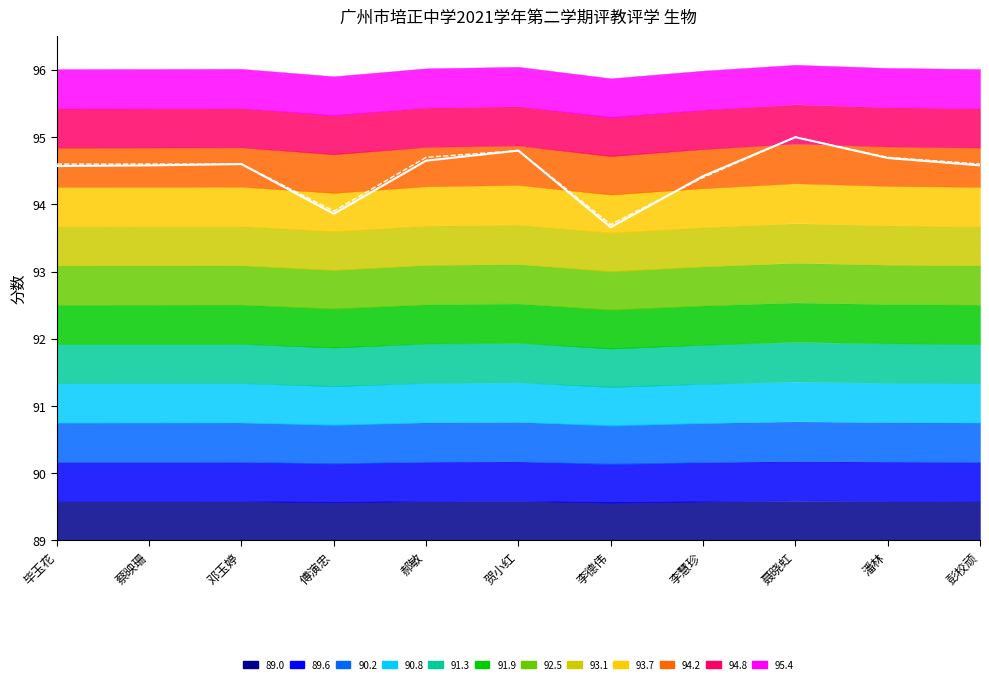

What is the approximate value of 平均分 at 郝敏?

94.7